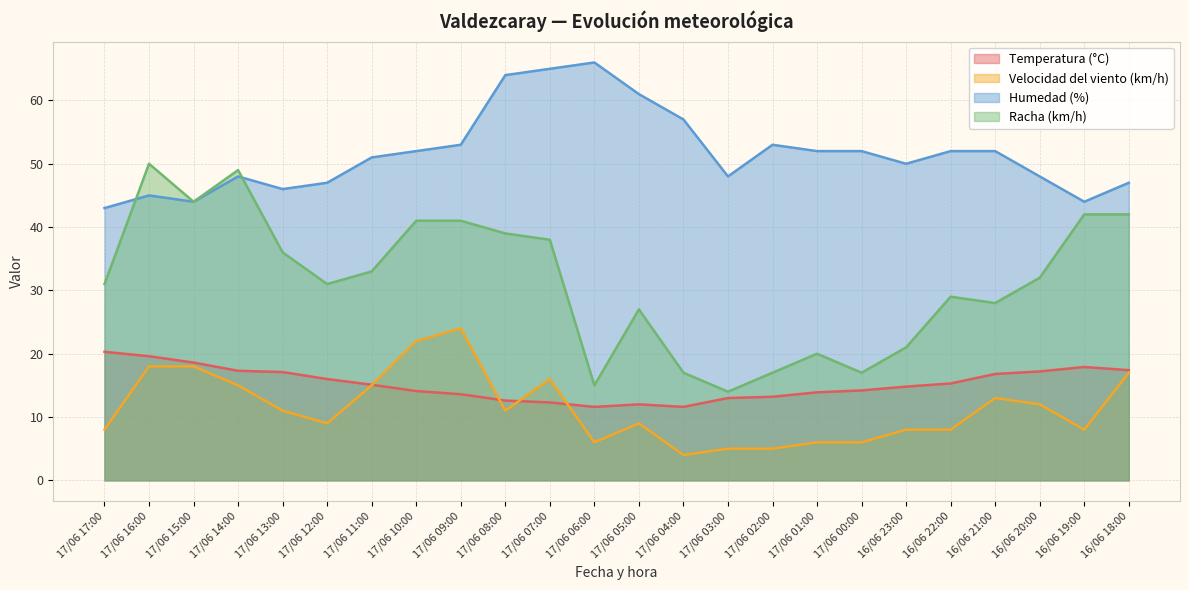

How many values in the Temperatura (°C) series exceed 15?

12